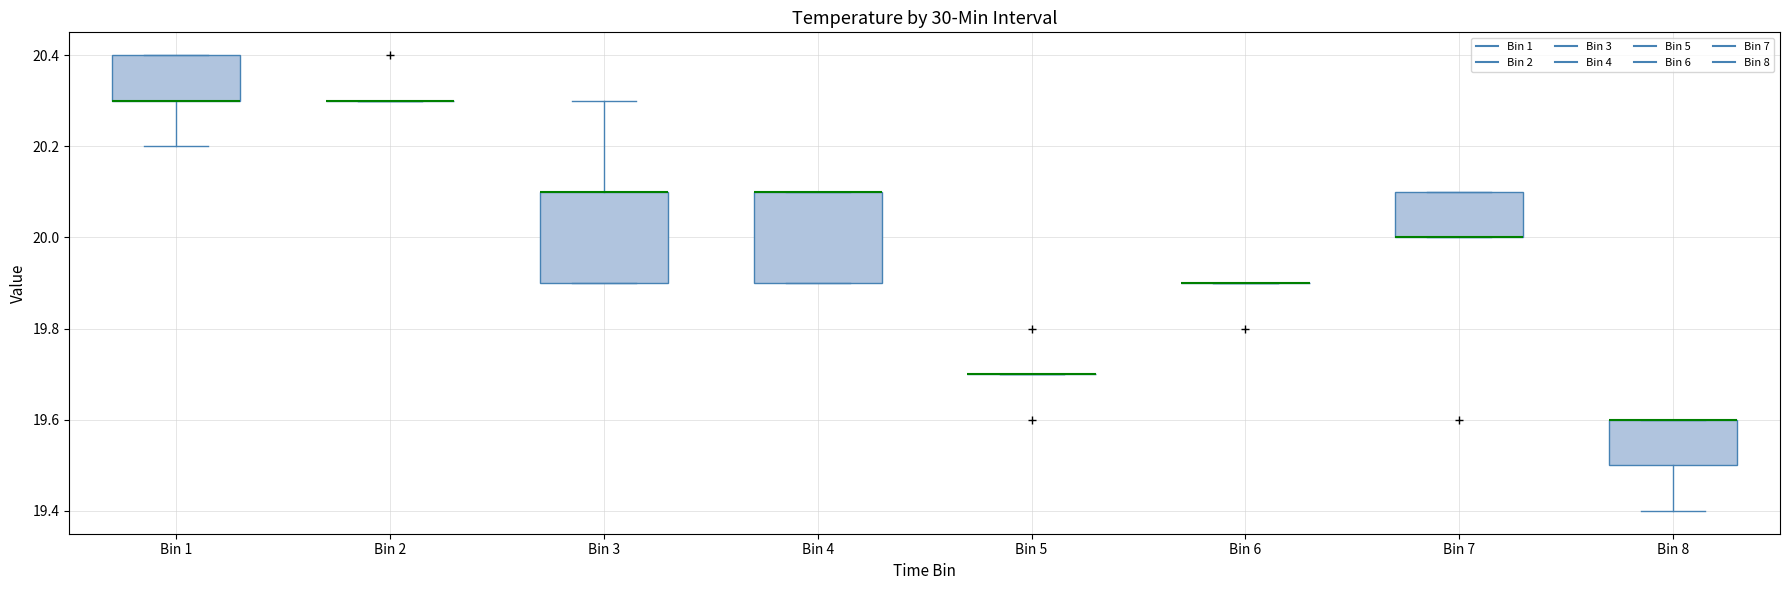

Reading left to right, read every box against the y-axis: the position of its median line, the range the box covers, and the ends of its whiskers. The values are not printed on the chart, so give them approximately, as read against the axis.

Bin 1: median 20.3 (drawn on the box's lower edge), box 20.3 to 20.4, whiskers 20.2 to 20.4
Bin 2: box collapsed to a line at 20.3, whiskers 20.3 to 20.3
Bin 3: median 20.1 (drawn on the box's upper edge), box 19.9 to 20.1, whiskers 19.9 to 20.3
Bin 4: median 20.1 (drawn on the box's upper edge), box 19.9 to 20.1, whiskers 19.9 to 20.1
Bin 5: box collapsed to a line at 19.7, whiskers 19.7 to 19.7
Bin 6: box collapsed to a line at 19.9, whiskers 19.9 to 19.9
Bin 7: median 20.0 (drawn on the box's lower edge), box 20.0 to 20.1, whiskers 20.0 to 20.1
Bin 8: median 19.6 (drawn on the box's upper edge), box 19.5 to 19.6, whiskers 19.4 to 19.6